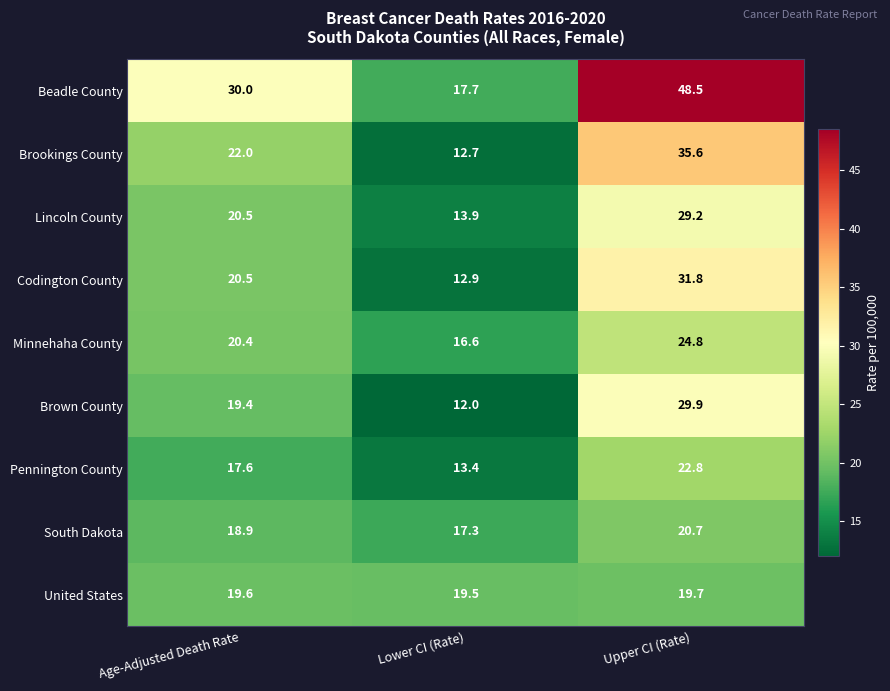

Reading right to left, extract all data points from this chart.

Beadle County: 48.5	17.7	30.0
Brookings County: 35.6	12.7	22.0
Lincoln County: 29.2	13.9	20.5
Codington County: 31.8	12.9	20.5
Minnehaha County: 24.8	16.6	20.4
Brown County: 29.9	12.0	19.4
Pennington County: 22.8	13.4	17.6
South Dakota: 20.7	17.3	18.9
United States: 19.7	19.5	19.6